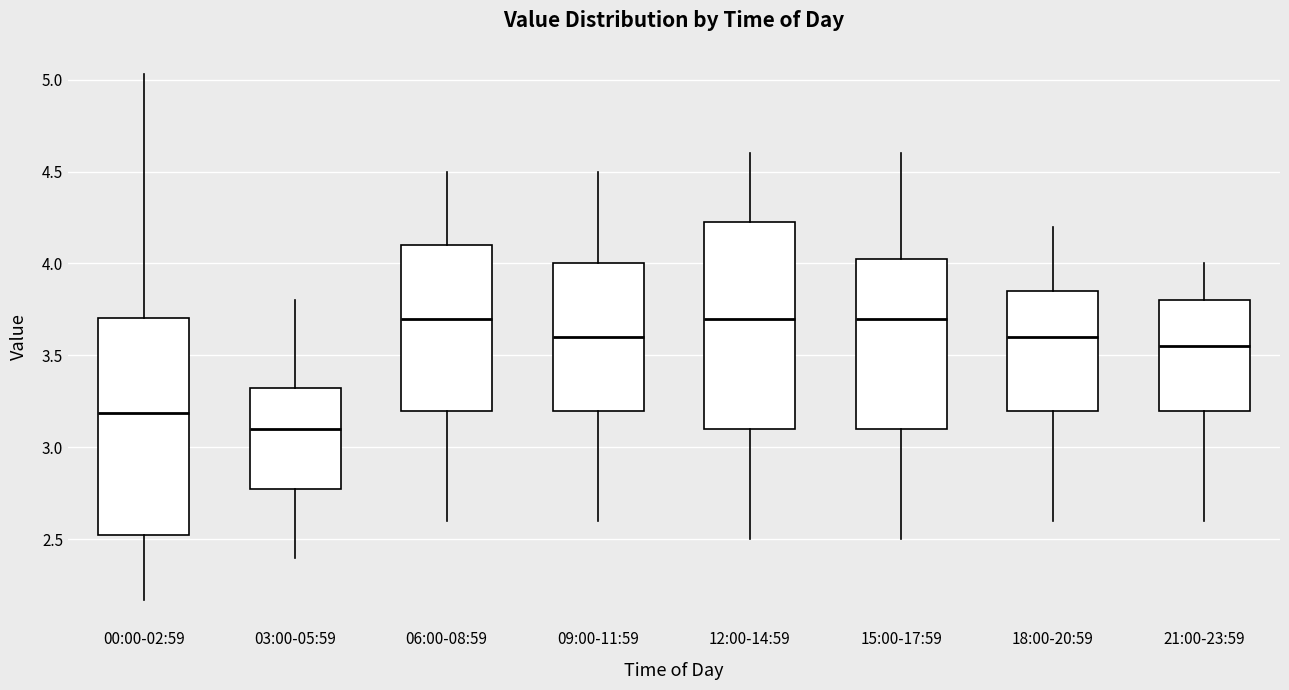

Comparing the boxes themselves (not the whiskers), which one is the tallest?

00:00-02:59